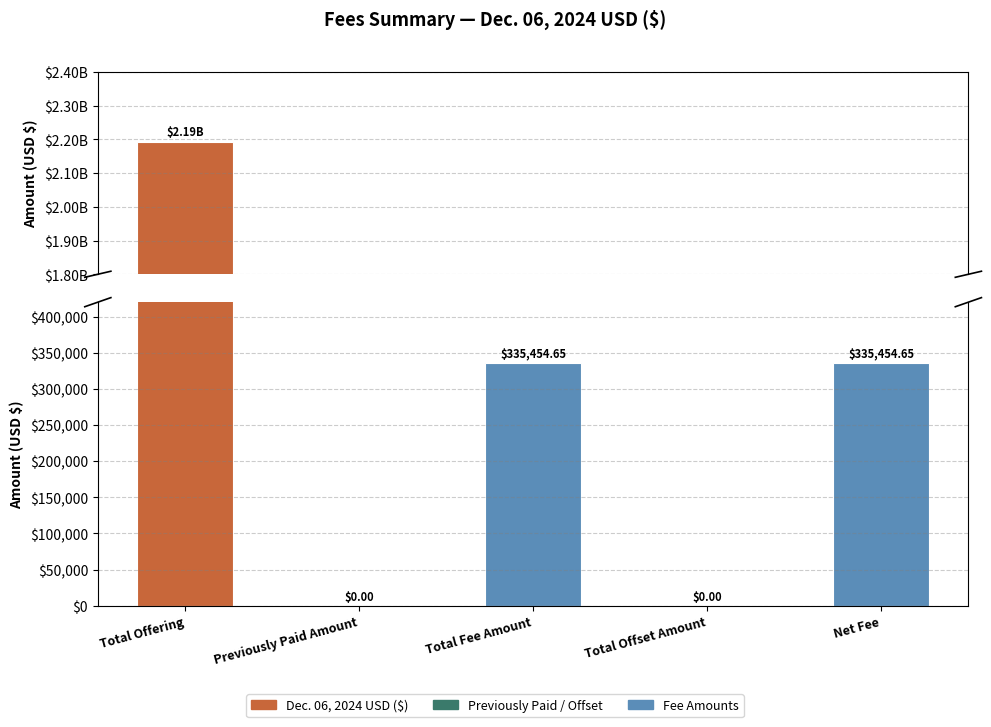

At which label is the value closest to 1095541000?

Total Fee Amount